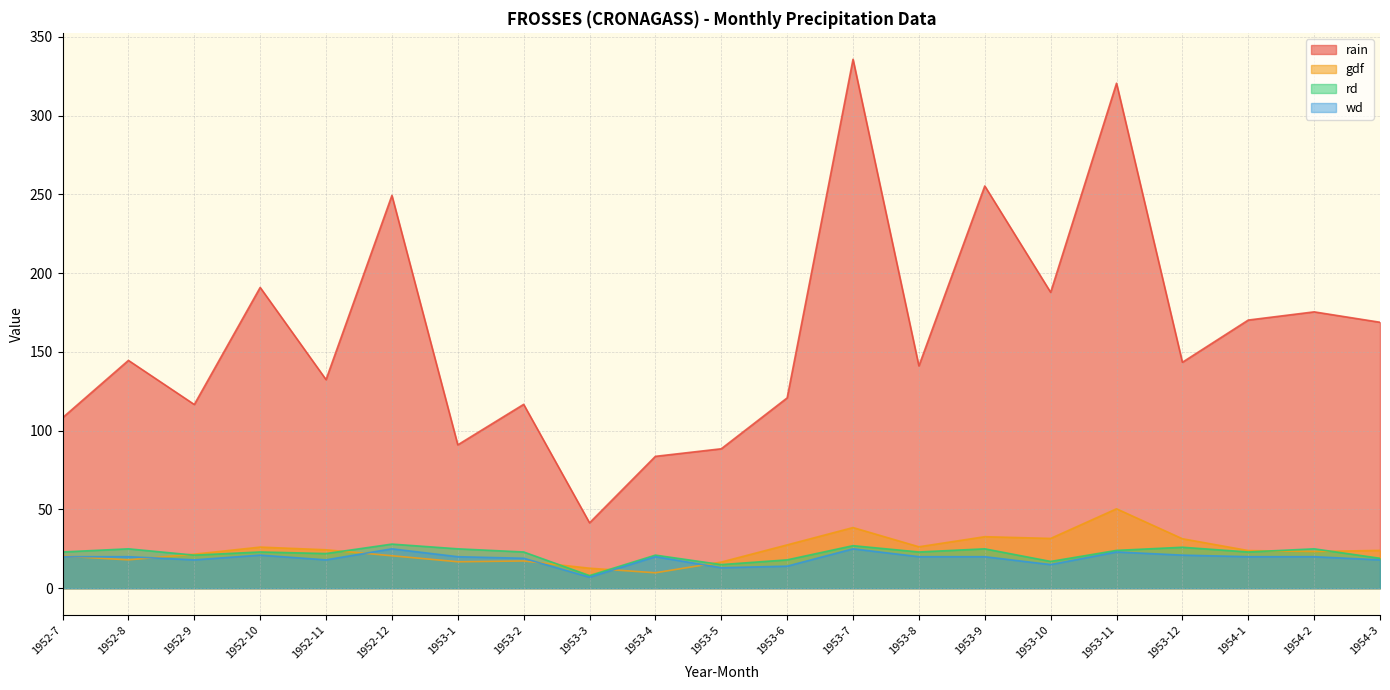

Where is the first local minimum for rd?

1952-9